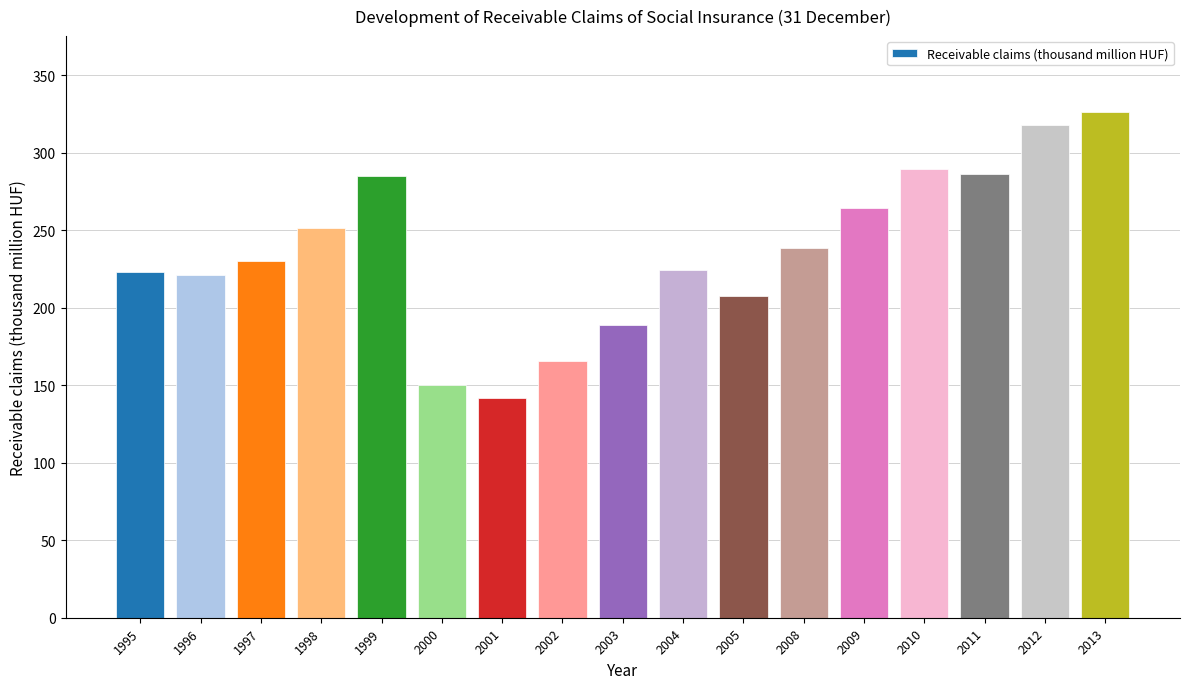

The chart shows a value of 165.5 at 2002. True or false?

True